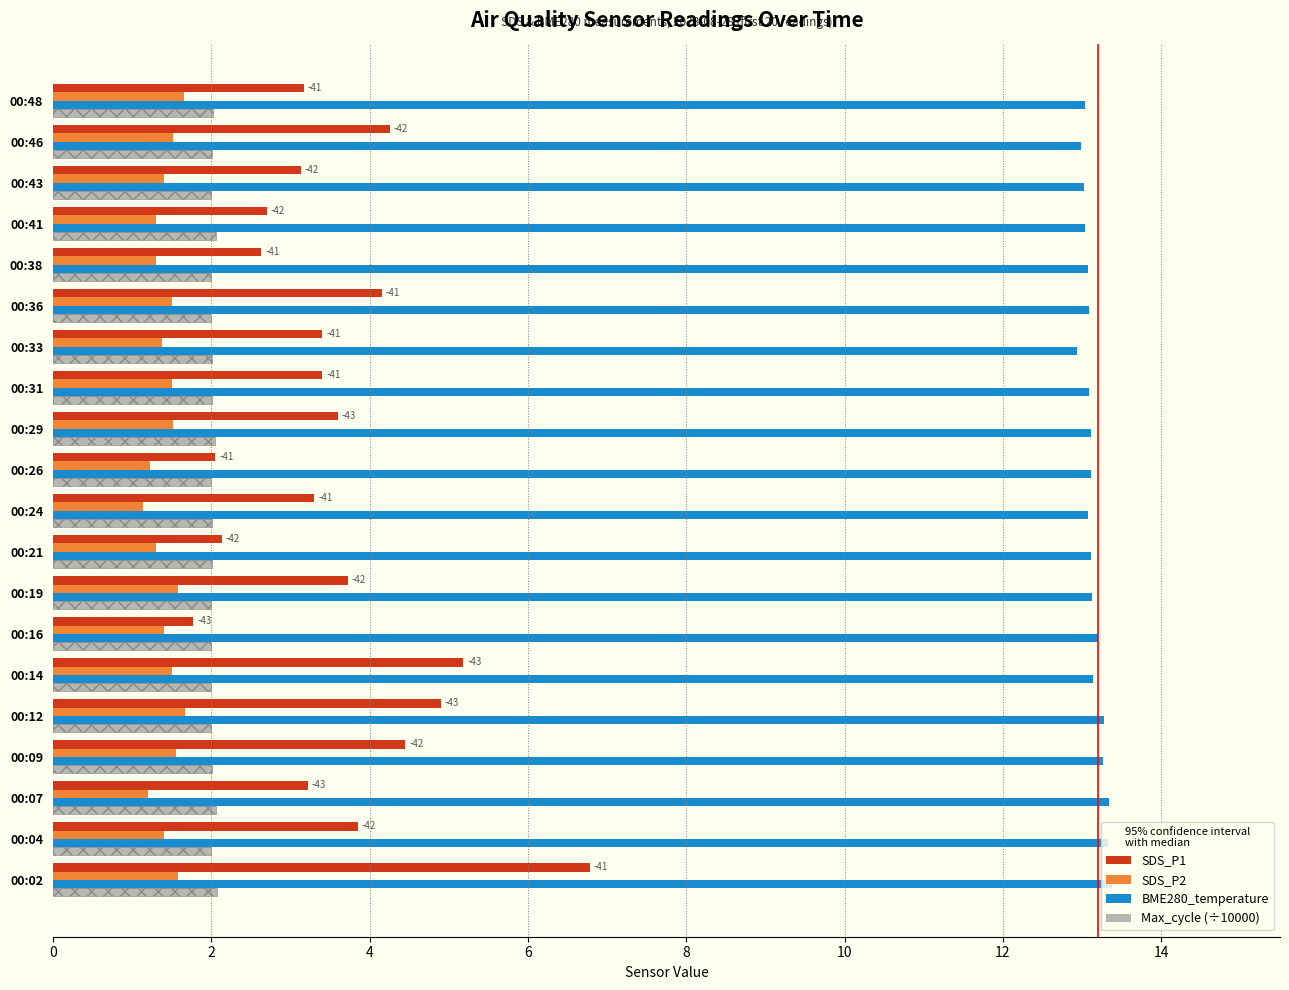

Read the SDS_P2 value at 00:48.

1.6